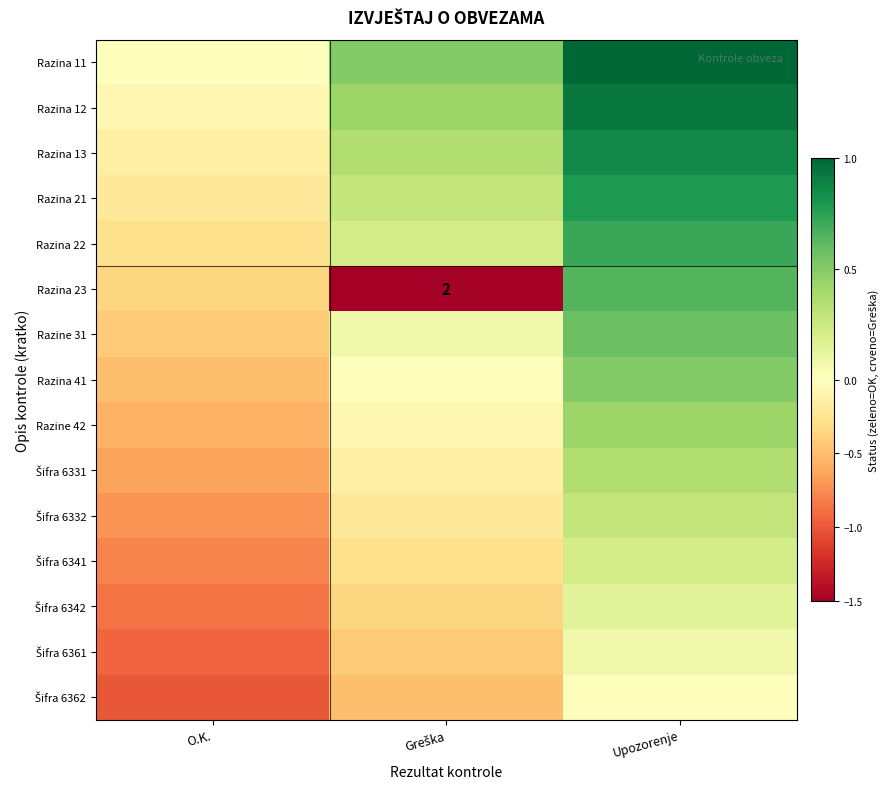

How many distinct data groups are displayed?

15